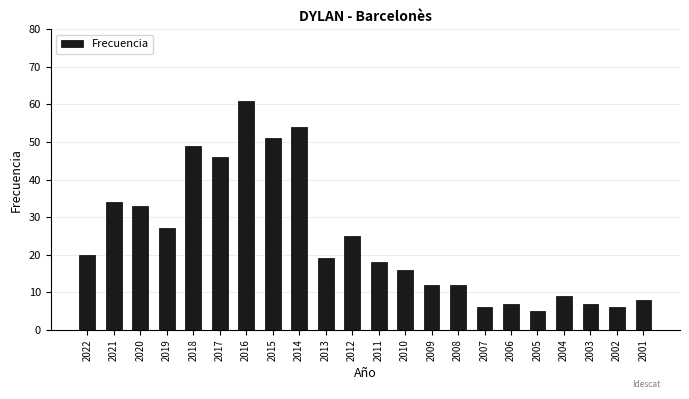

Reading left to right, extract all data points from this chart.

20	34	33	27	49	46	61	51	54	19	25	18	16	12	12	6	7	5	9	7	6	8